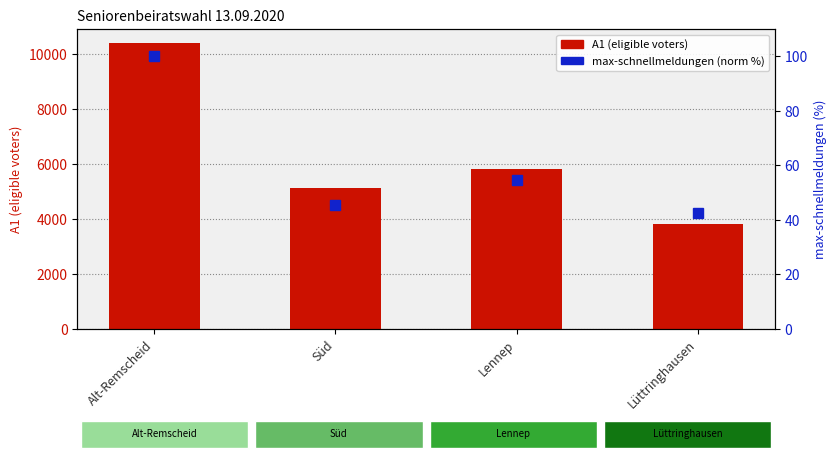

What is the value of the max-schnellmeldungen (normalised %) bar at the 4th from the left?

42.4